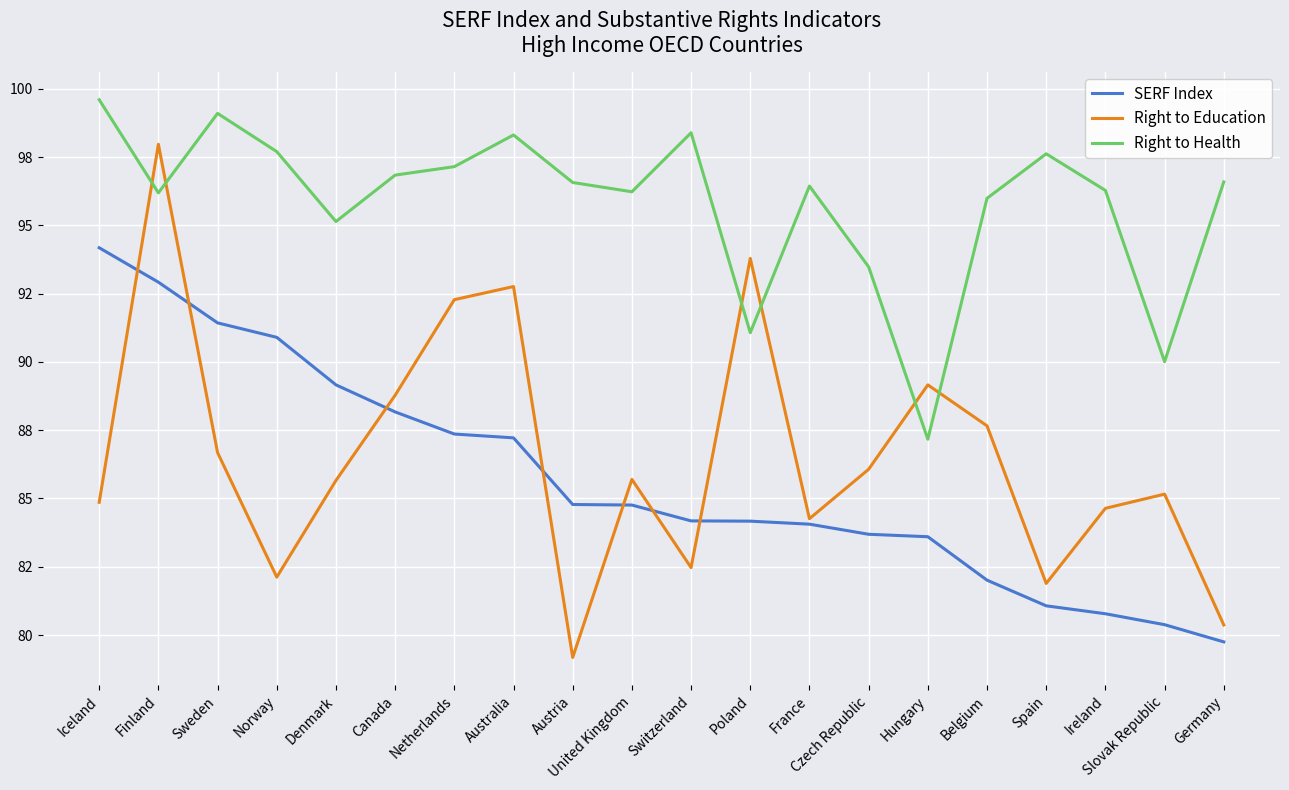

At which category is the sum across all series the highest?

Finland